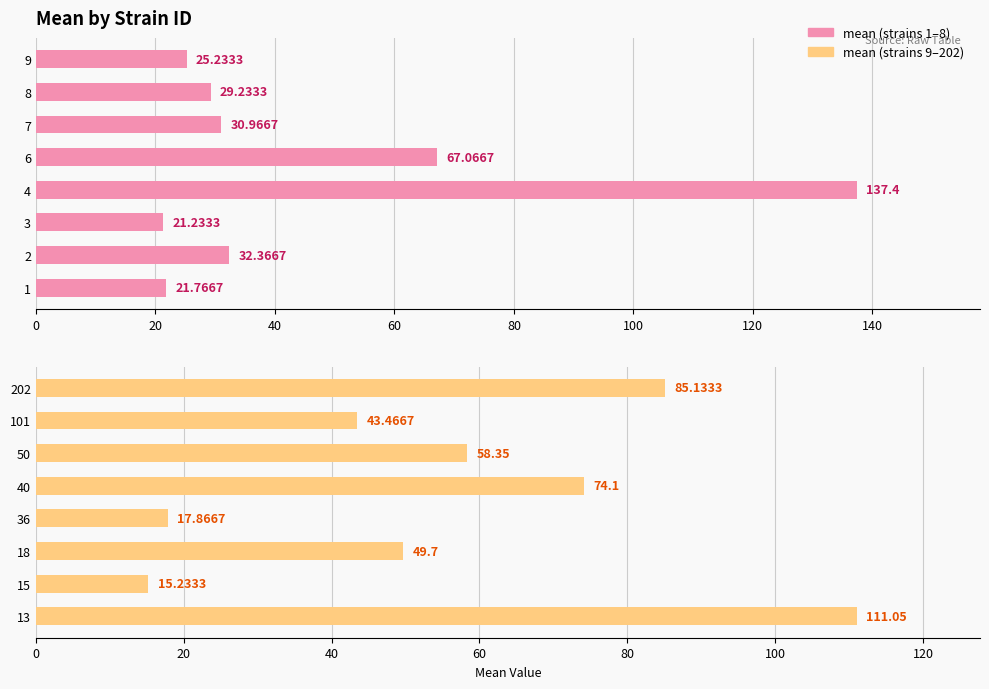

What is the value of the mean (strains 9–202) bar at the 7th from the left?

43.5